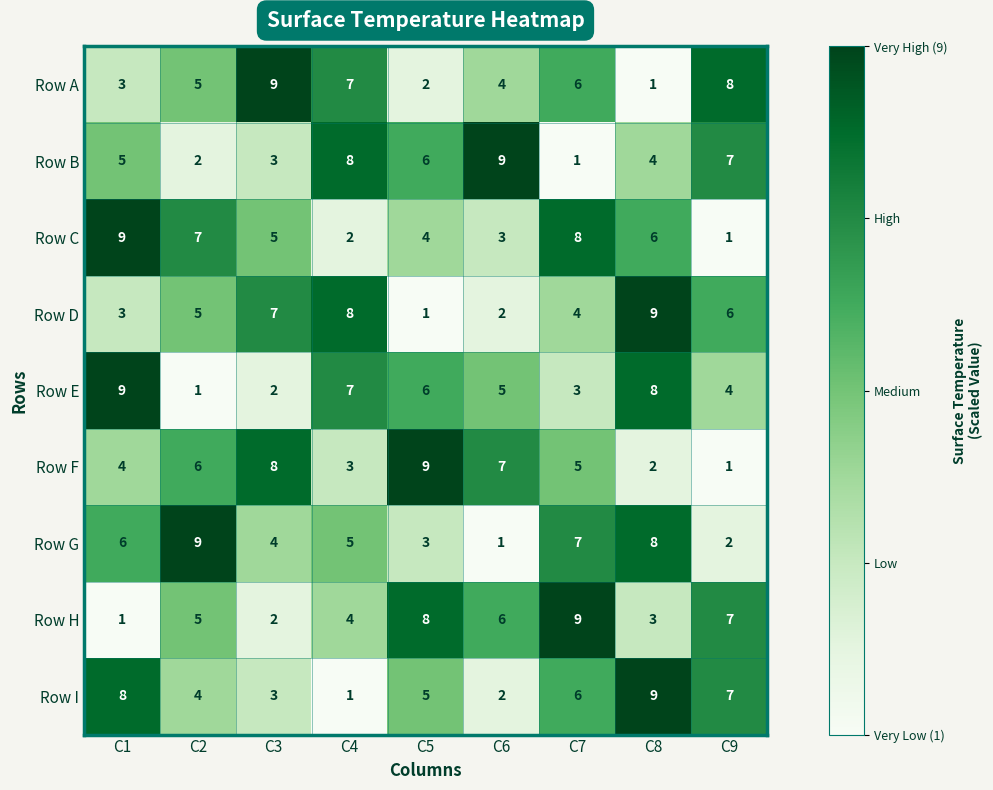

What is the spread (max minus min) of values at C5?

8